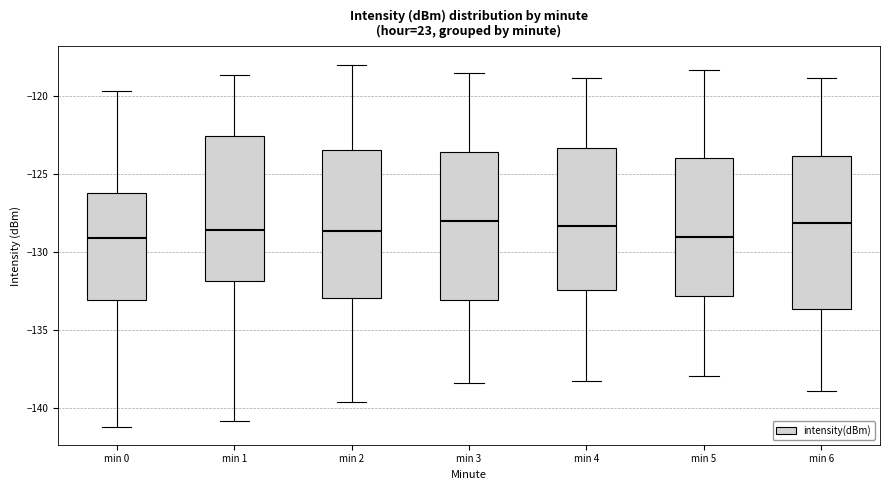

Where does the lower whisker of the box for min 1 end on the y-axis? The values are not printed on the chart, so give them approximately, as read against the axis.

-141.0